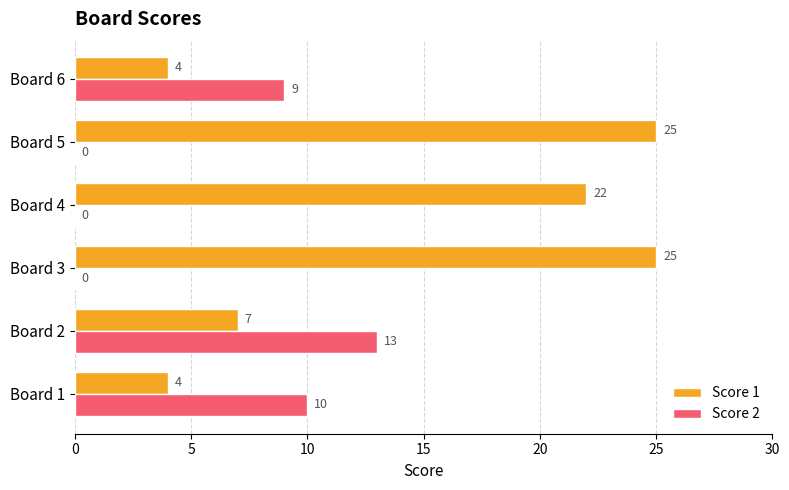

The Score 1 series shows 2 at Board 2. True or false?

False